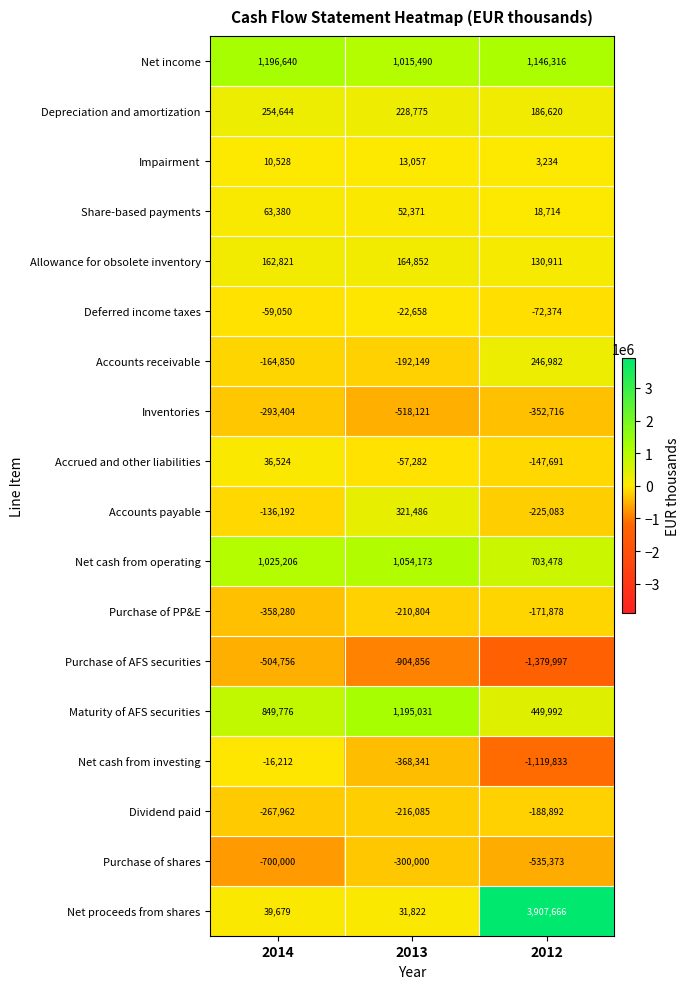

The Purchase of AFS securities series shows -1379997 at 2012. True or false?

True